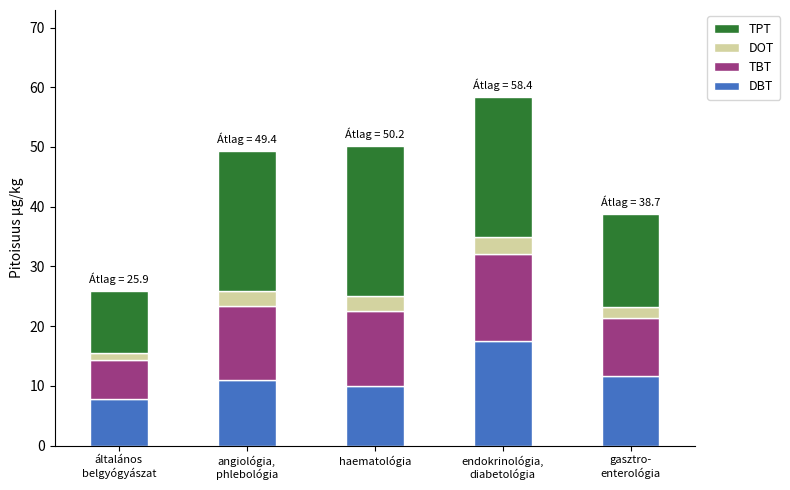

What value does the DBT series have at haematológia?

10.0